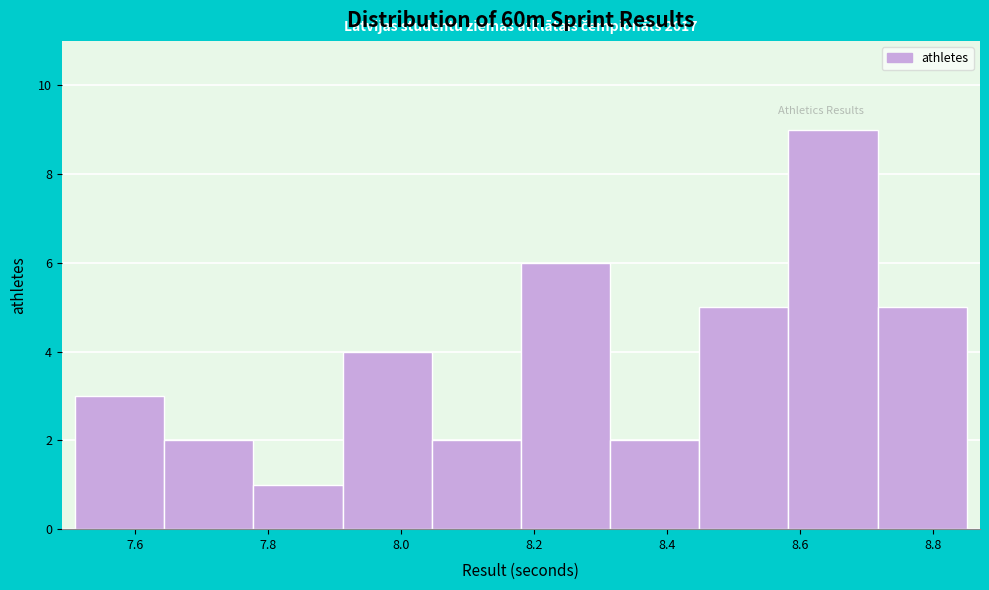

Over which range of the x-axis is the bar tallest?

8.582 to 8.716